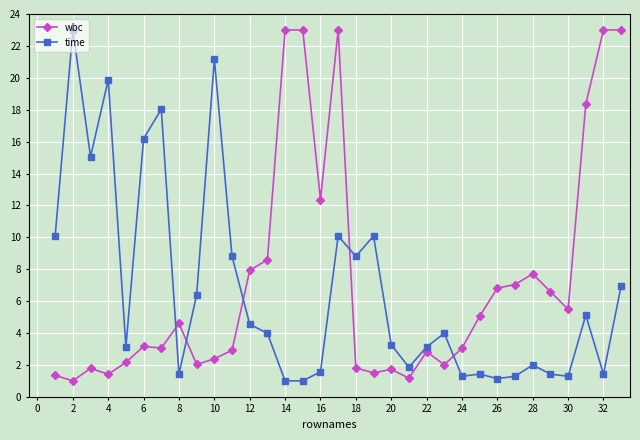

What is the value of the wbc point at the 5th from the left?

2.2